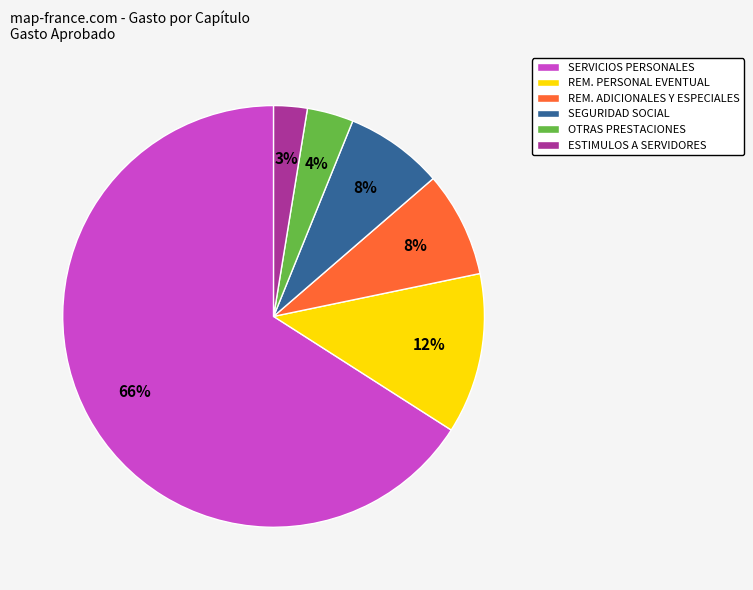

To the nearest percent, what percentage of the pie is REM. PERSONAL EVENTUAL?

12%